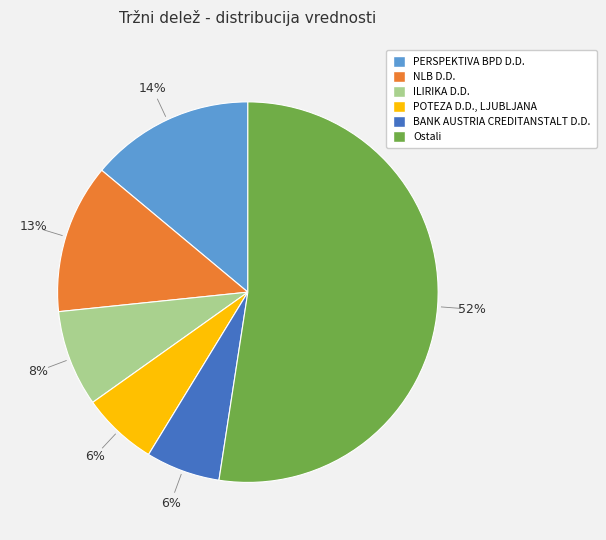

Combined, do BANK AUSTRIA CREDITANSTALT D.D. and ILIRIKA D.D. account for over 50%?

No